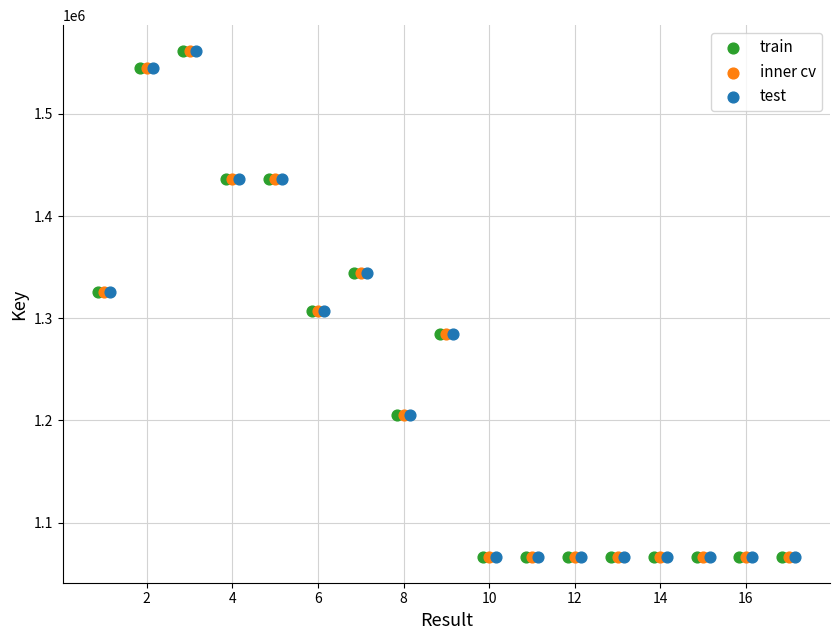

What are all the series names shown in the legend?

train, inner cv, test